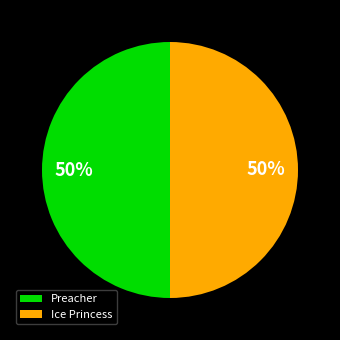

The Ice Princess slice represents 50% of the pie. True or false?

True